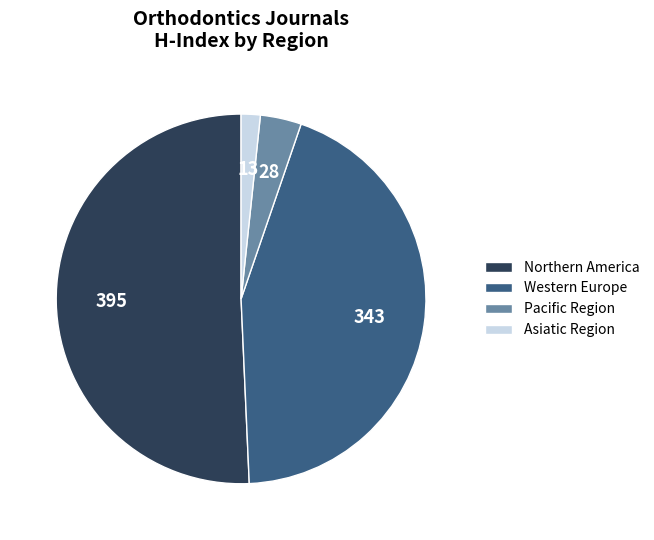

Which category has the smallest portion of the pie?

Asiatic Region